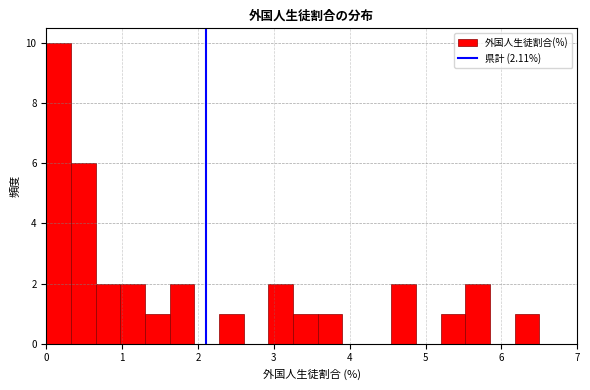

Around what value on the x-axis is the tallest bar? Give the approximate position of its centre, as read against the axis.

0.2